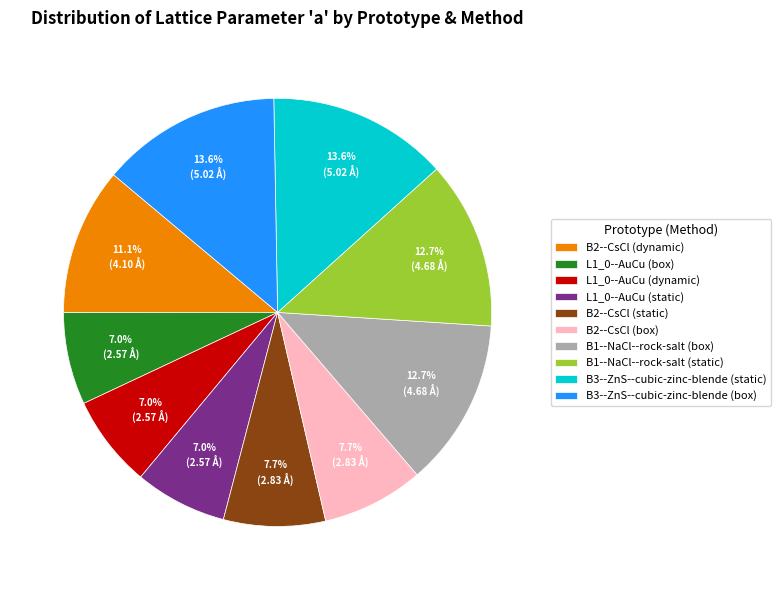

Is there any slice that represents more than half of the pie?

No